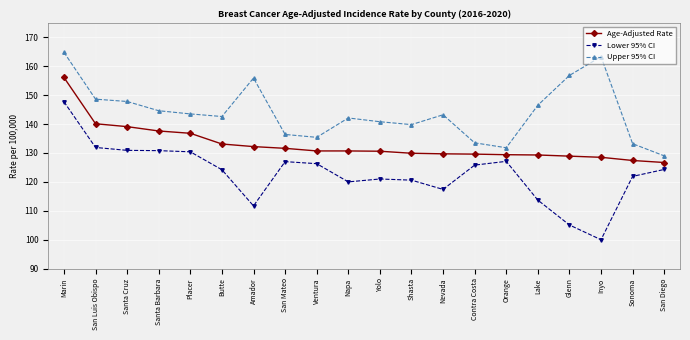

At which label does Upper 95% CI first exceed 143?

Marin